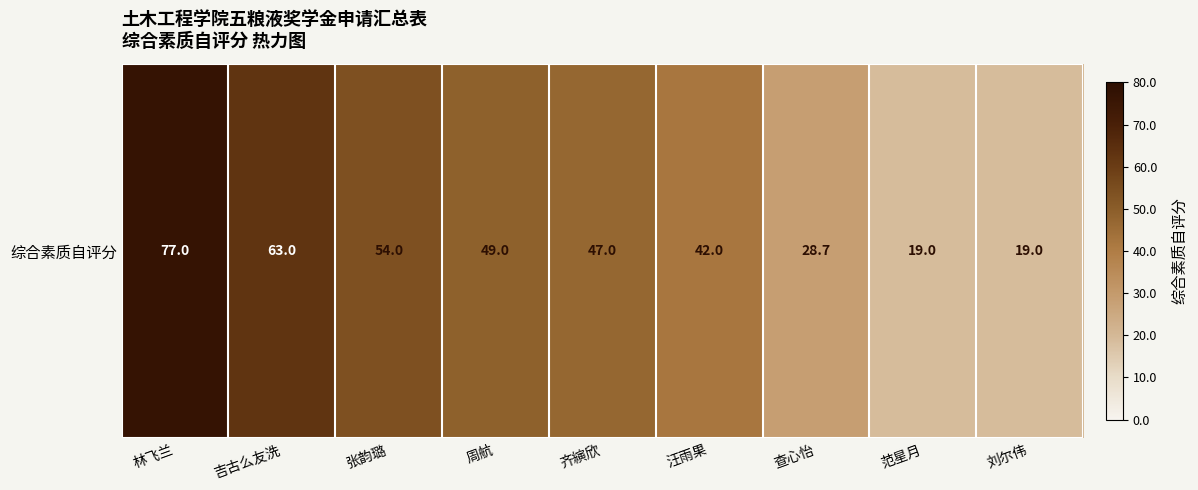

Reading left to right, list all the values displayed in this chart.

林飞兰=77.0	吉古么友洗=63.0	张韵璐=54.0	周航=49.0	齐縯欣=47.0	汪雨果=42.0	查心怡=28.7	范星月=19.0	刘尔伟=19.0